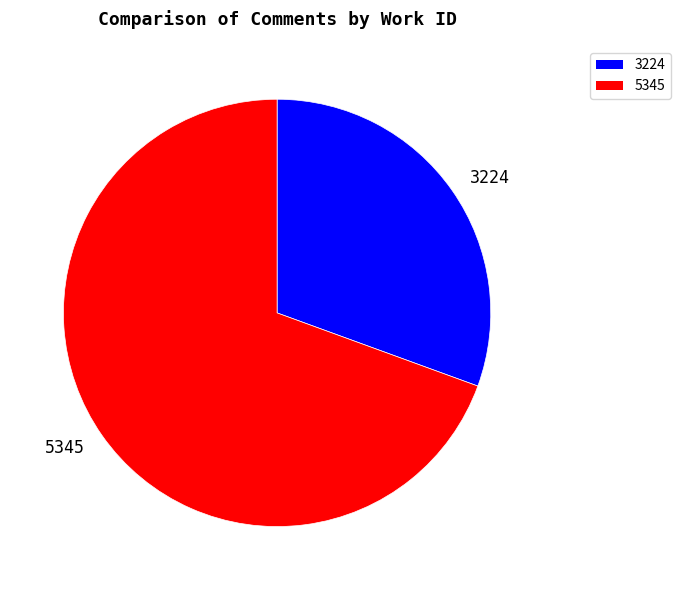

How many segments does this pie chart have?

2